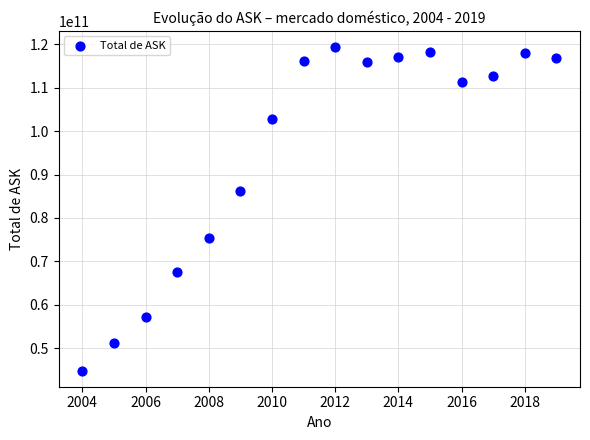

What Y value in the scatter plot is closest to 82119926335?

86324699412